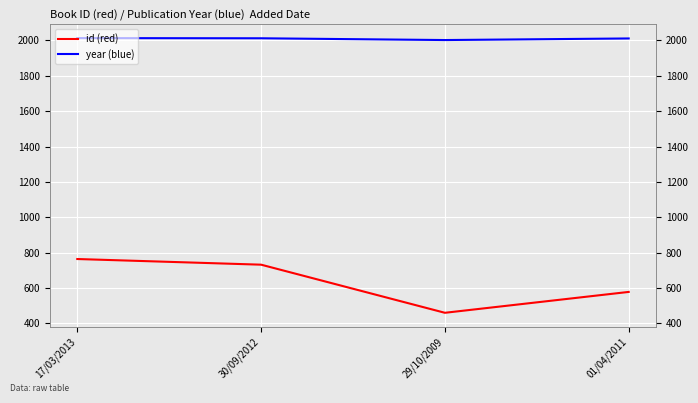

Where is the first local minimum for id (red)?

29/10/2009